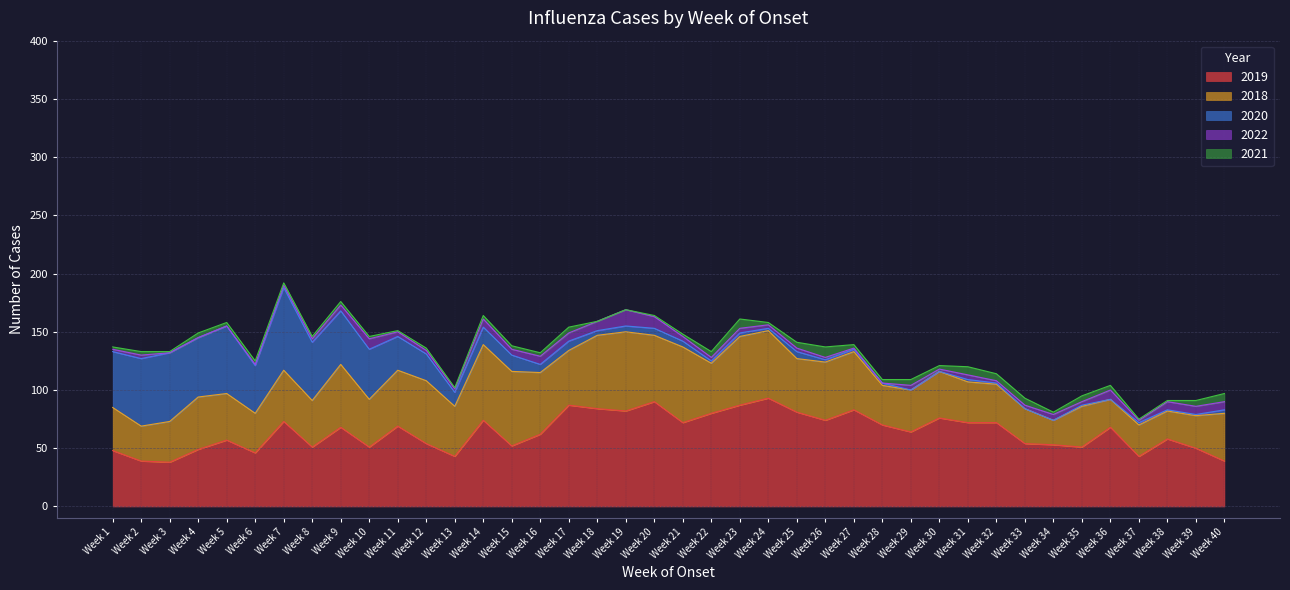

Reading left to right, extract all data points from this chart.

2019: Week 1=48	Week 2=39	Week 3=38	Week 4=49	Week 5=57	Week 6=46	Week 7=73	Week 8=51	Week 9=68	Week 10=51	Week 11=69	Week 12=54	Week 13=43	Week 14=74	Week 15=52	Week 16=62	Week 17=87	Week 18=84	Week 19=82	Week 20=90	Week 21=72	Week 22=80	Week 23=87	Week 24=93	Week 25=81	Week 26=74	Week 27=83	Week 28=70	Week 29=64	Week 30=76	Week 31=72	Week 32=72	Week 33=54	Week 34=53	Week 35=51	Week 36=68	Week 37=43	Week 38=58	Week 39=50	Week 40=39
2018: Week 1=37	Week 2=30	Week 3=35	Week 4=45	Week 5=40	Week 6=34	Week 7=44	Week 8=40	Week 9=54	Week 10=41	Week 11=48	Week 12=54	Week 13=43	Week 14=65	Week 15=64	Week 16=53	Week 17=47	Week 18=63	Week 19=68	Week 20=57	Week 21=65	Week 22=43	Week 23=59	Week 24=58	Week 25=46	Week 26=50	Week 27=50	Week 28=34	Week 29=36	Week 30=40	Week 31=35	Week 32=33	Week 33=30	Week 34=21	Week 35=35	Week 36=24	Week 37=27	Week 38=24	Week 39=28	Week 40=41
2021: Week 1=2	Week 2=3	Week 3=1	Week 4=4	Week 5=3	Week 6=3	Week 7=2	Week 8=2	Week 9=3	Week 10=2	Week 11=1	Week 12=2	Week 13=1	Week 14=3	Week 15=3	Week 16=3	Week 17=5	Week 18=0	Week 19=0	Week 20=1	Week 21=2	Week 22=5	Week 23=8	Week 24=2	Week 25=5	Week 26=9	Week 27=3	Week 28=3	Week 29=5	Week 30=3	Week 31=7	Week 32=6	Week 33=6	Week 34=2	Week 35=5	Week 36=4	Week 37=1	Week 38=1	Week 39=5	Week 40=7
2020: Week 1=48	Week 2=58	Week 3=59	Week 4=51	Week 5=58	Week 6=41	Week 7=71	Week 8=50	Week 9=46	Week 10=43	Week 11=29	Week 12=23	Week 13=12	Week 14=15	Week 15=14	Week 16=7	Week 17=8	Week 18=4	Week 19=5	Week 20=6	Week 21=5	Week 22=2	Week 23=3	Week 24=2	Week 25=6	Week 26=2	Week 27=2	Week 28=2	Week 29=0	Week 30=0	Week 31=2	Week 32=1	Week 33=0	Week 34=0	Week 35=1	Week 36=0	Week 37=2	Week 38=1	Week 39=1	Week 40=3
2022: Week 1=2	Week 2=3	Week 3=0	Week 4=0	Week 5=0	Week 6=1	Week 7=2	Week 8=3	Week 9=5	Week 10=9	Week 11=4	Week 12=3	Week 13=3	Week 14=7	Week 15=5	Week 16=7	Week 17=7	Week 18=8	Week 19=14	Week 20=10	Week 21=4	Week 22=3	Week 23=4	Week 24=3	Week 25=3	Week 26=2	Week 27=1	Week 28=0	Week 29=4	Week 30=2	Week 31=4	Week 32=2	Week 33=3	Week 34=5	Week 35=3	Week 36=8	Week 37=2	Week 38=7	Week 39=7	Week 40=7